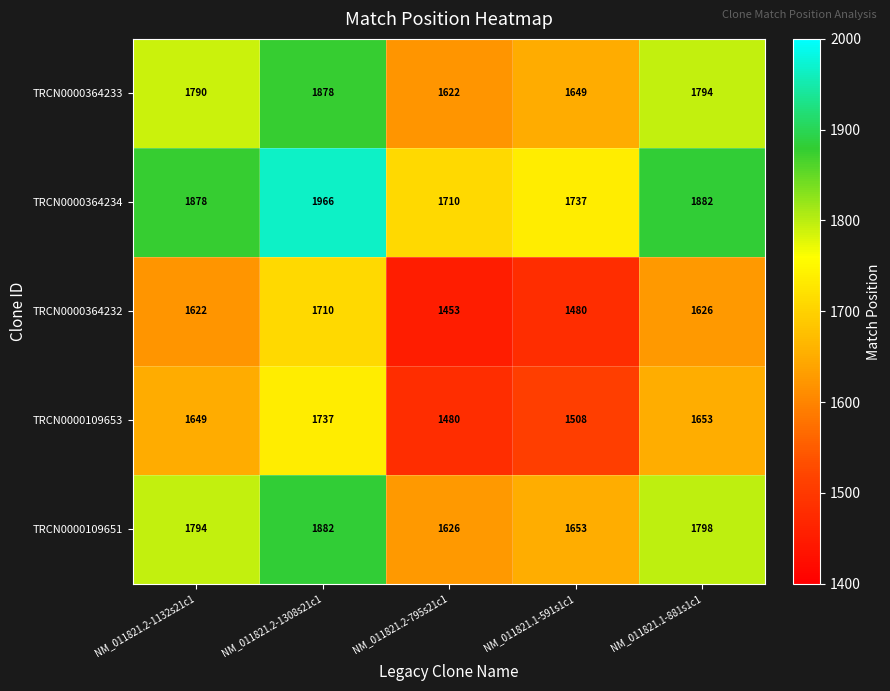

How many categories are shown in the chart?

5